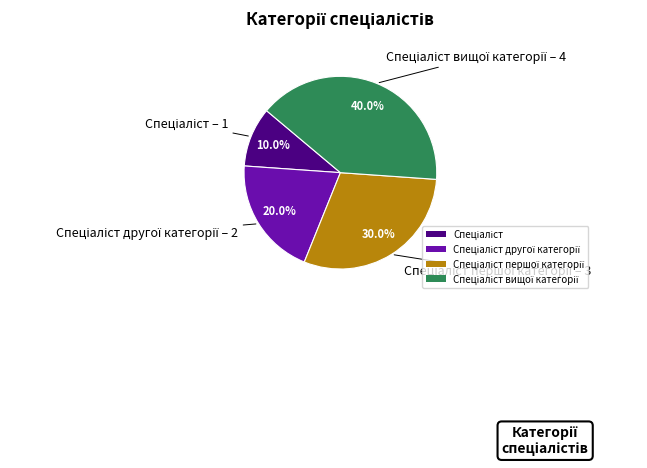

Does any single category account for the majority?

No